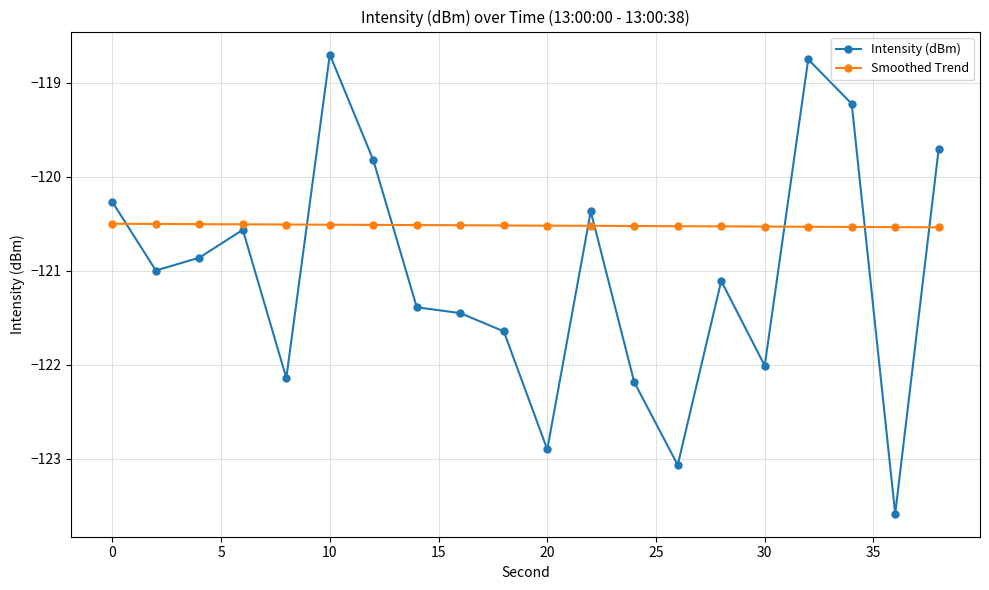

True or false: Intensity (dBm) and Smoothed Trend cross at least once.

True